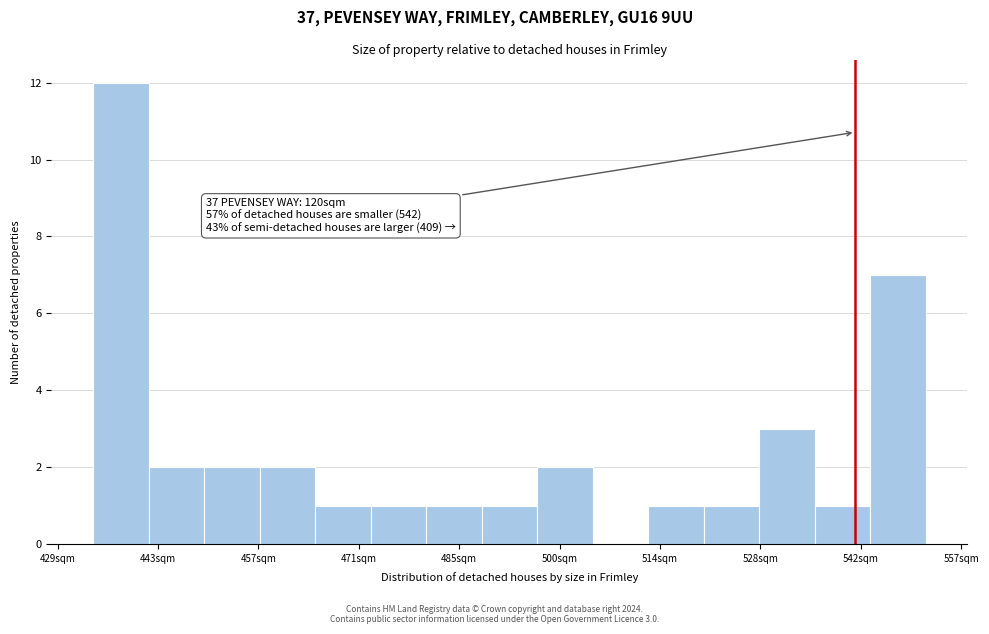

Read against the x-axis, roughly where is the centre of the tallest bar?

438